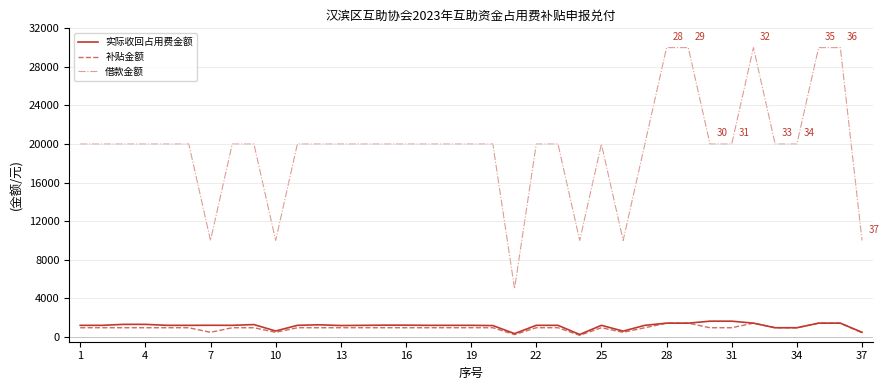

Which series has the largest total across all categories?

借款金额